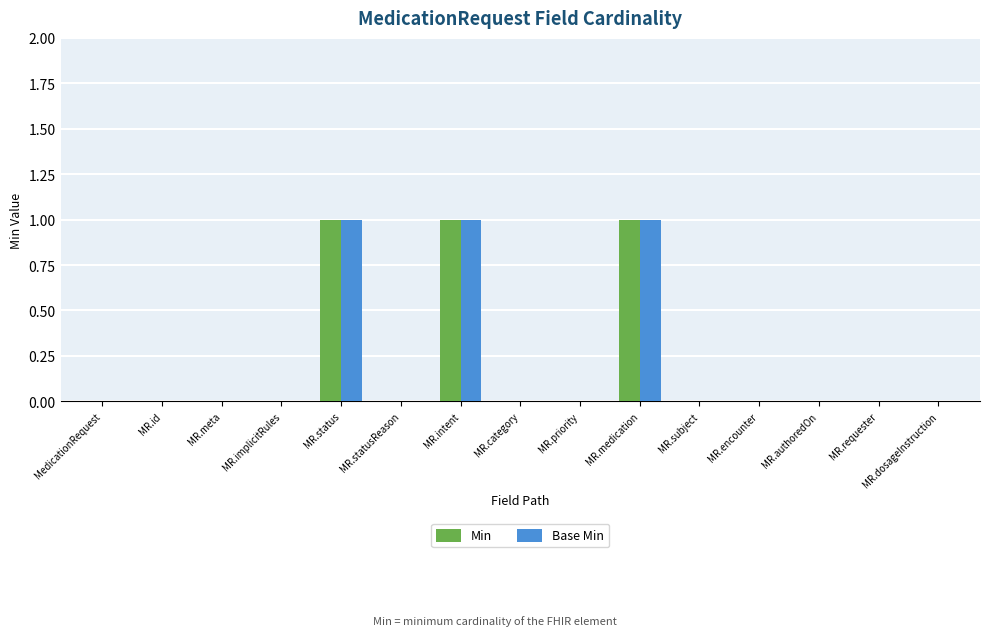

Is it true that Base Min equals 0 at MR.statusReason?

True